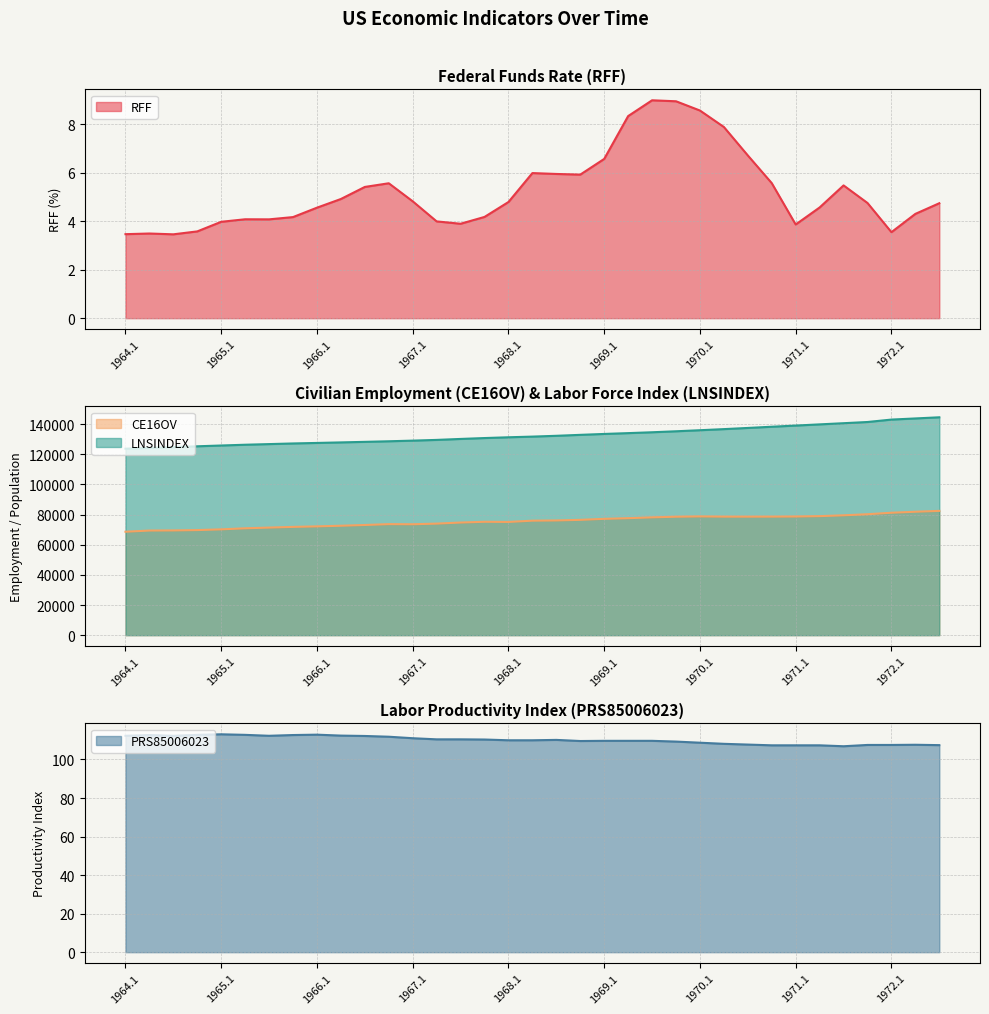

What is the lowest value of the RFF series?

3.5